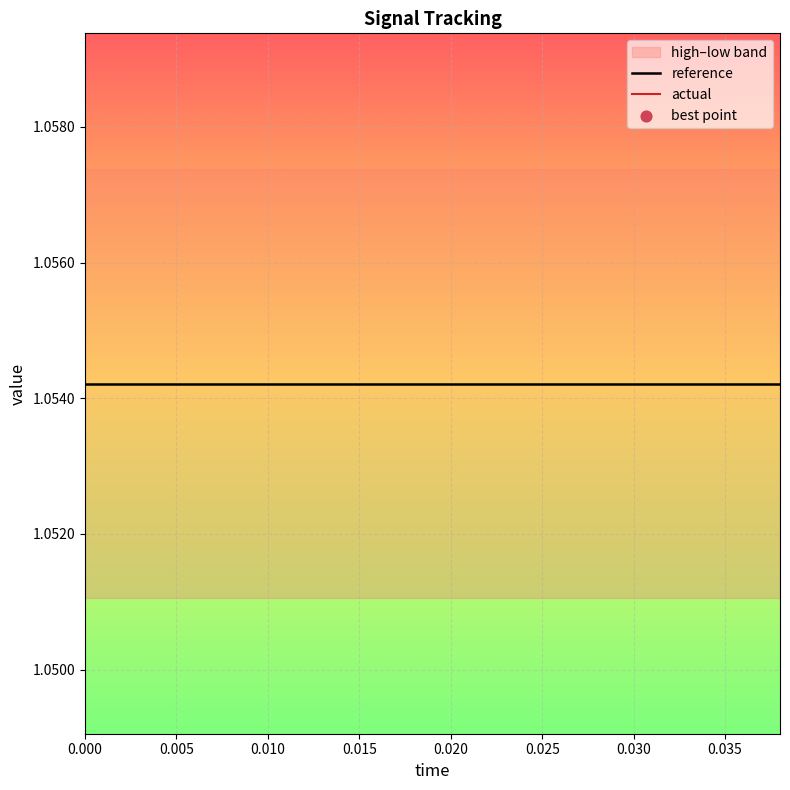

Which series has the largest total across all categories?

reference